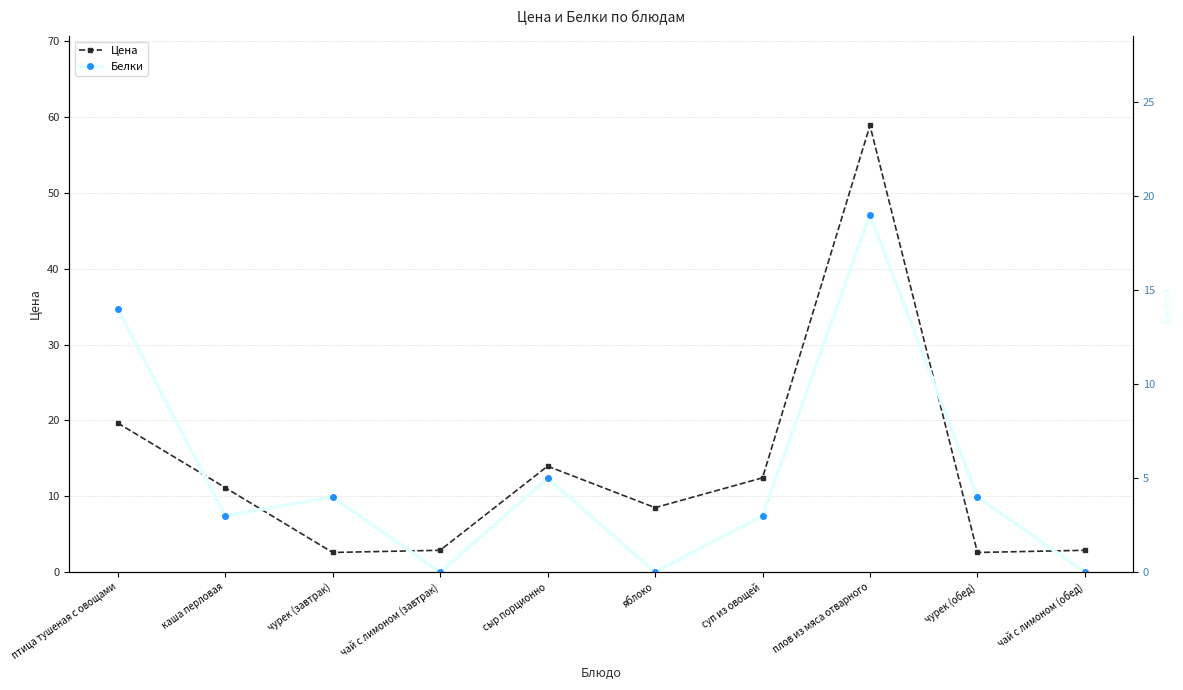

What is the label of the 8th point from the right?

чурек (завтрак)